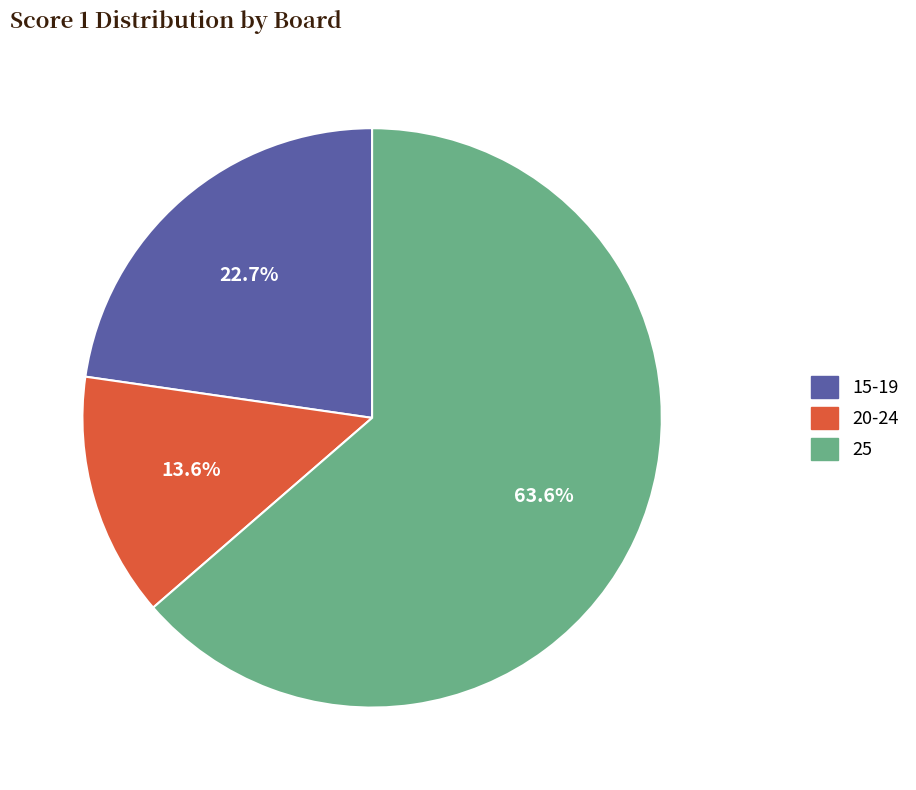

Does any single category account for the majority?

Yes